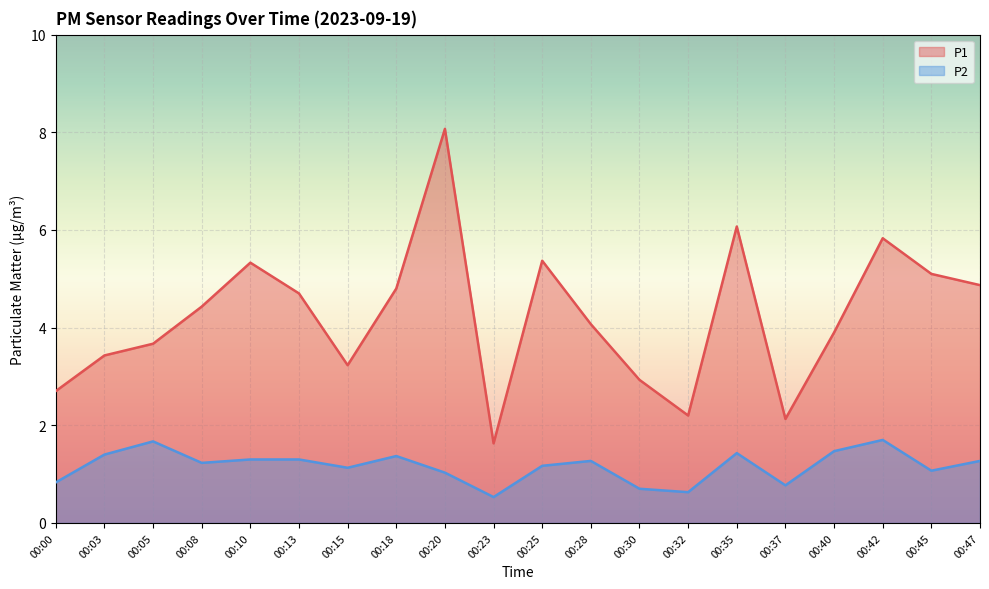

What are all the series names shown in the legend?

P1, P2